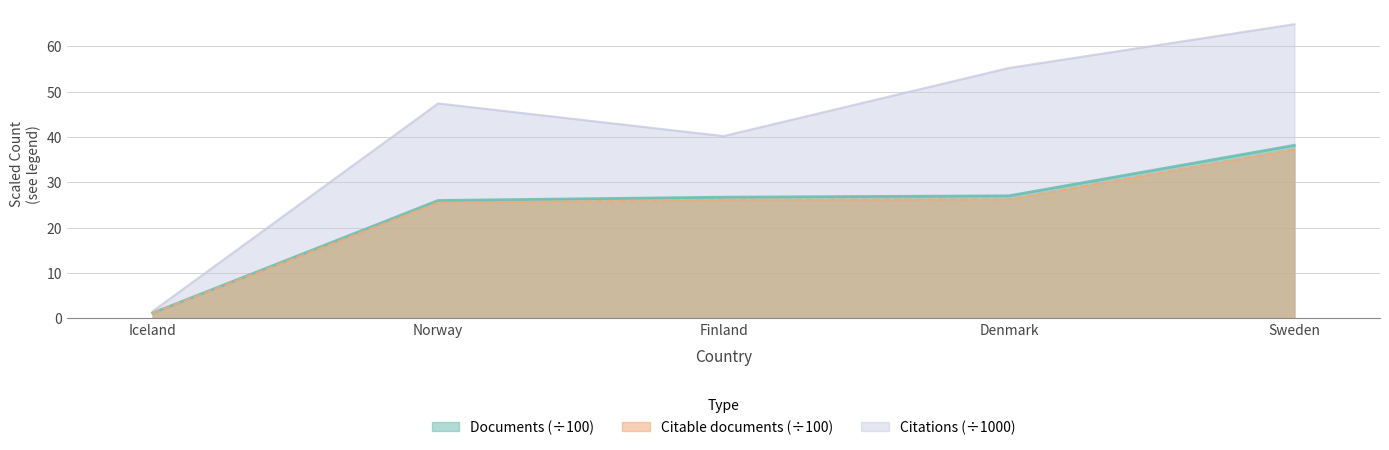

Between Norway and Sweden, which series saw the biggest shift?

Citations